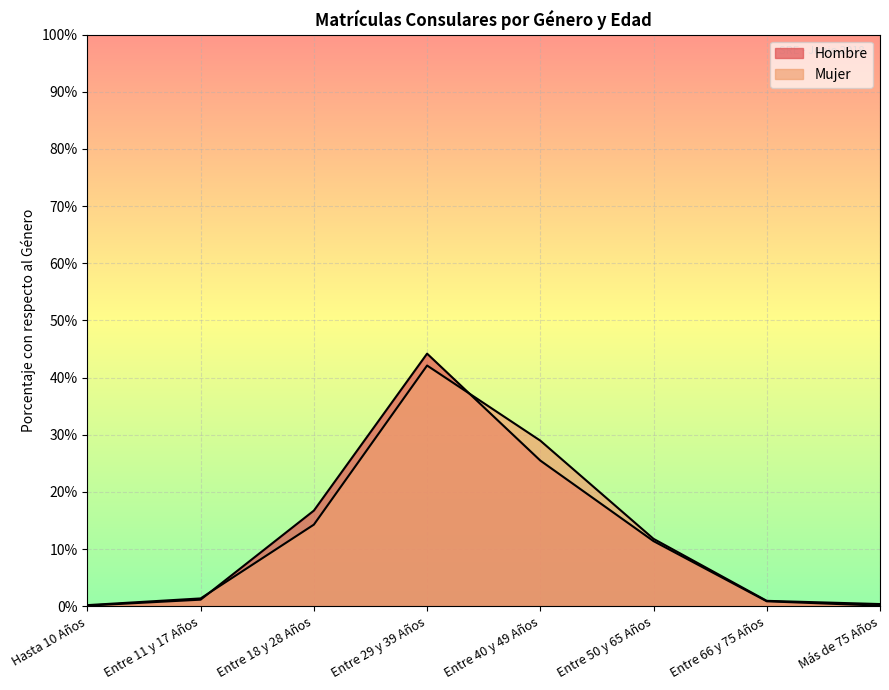

Is it true that Hombre equals 0.0 at Más de 75 Años?

True